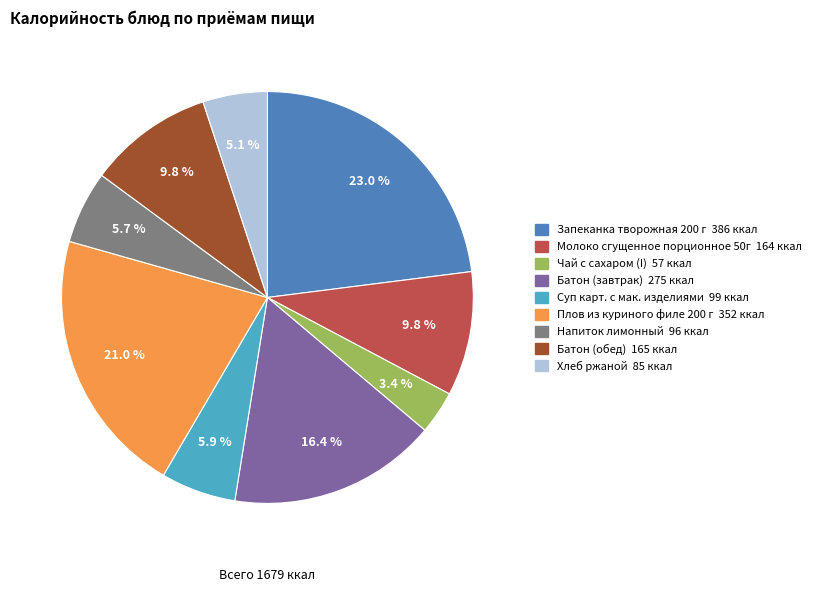

Which has a higher value, Плов из куриного филе 200 г or Чай с сахаром (I)?

Плов из куриного филе 200 г